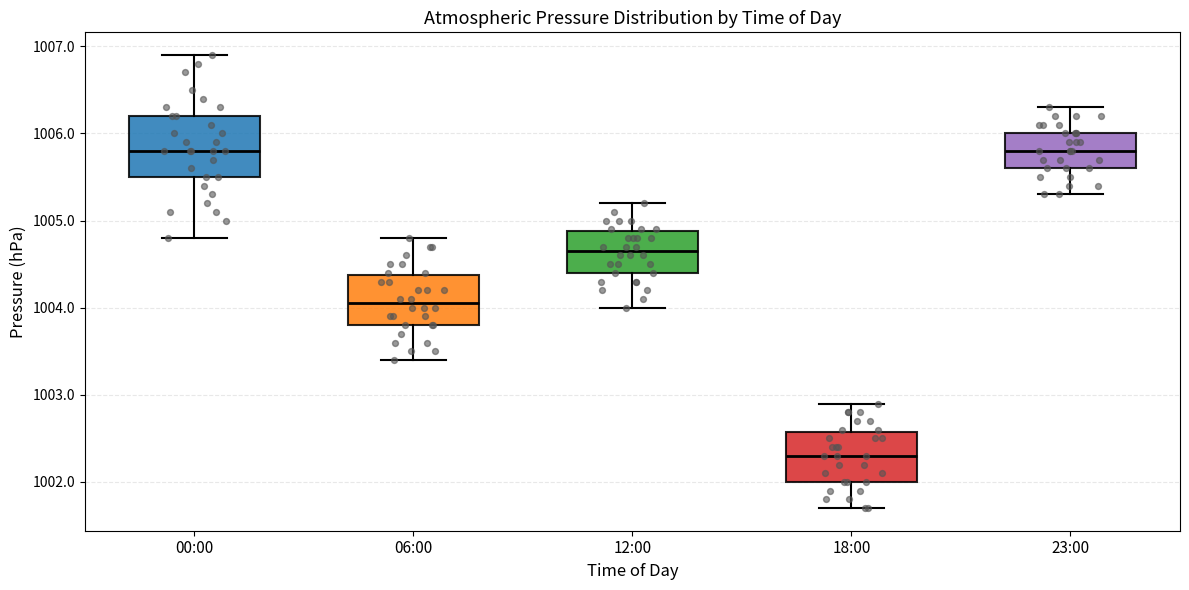

Where does the median line of the box for 06:00 sit on the y-axis? The values are not printed on the chart, so give them approximately, as read against the axis.

1004.1